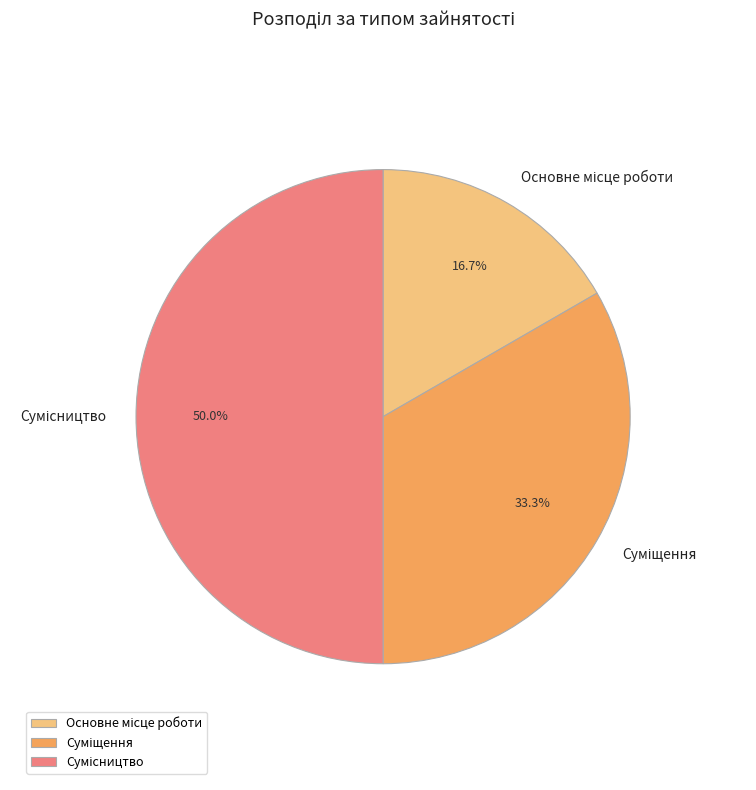

Count the number of slices in the pie.

3